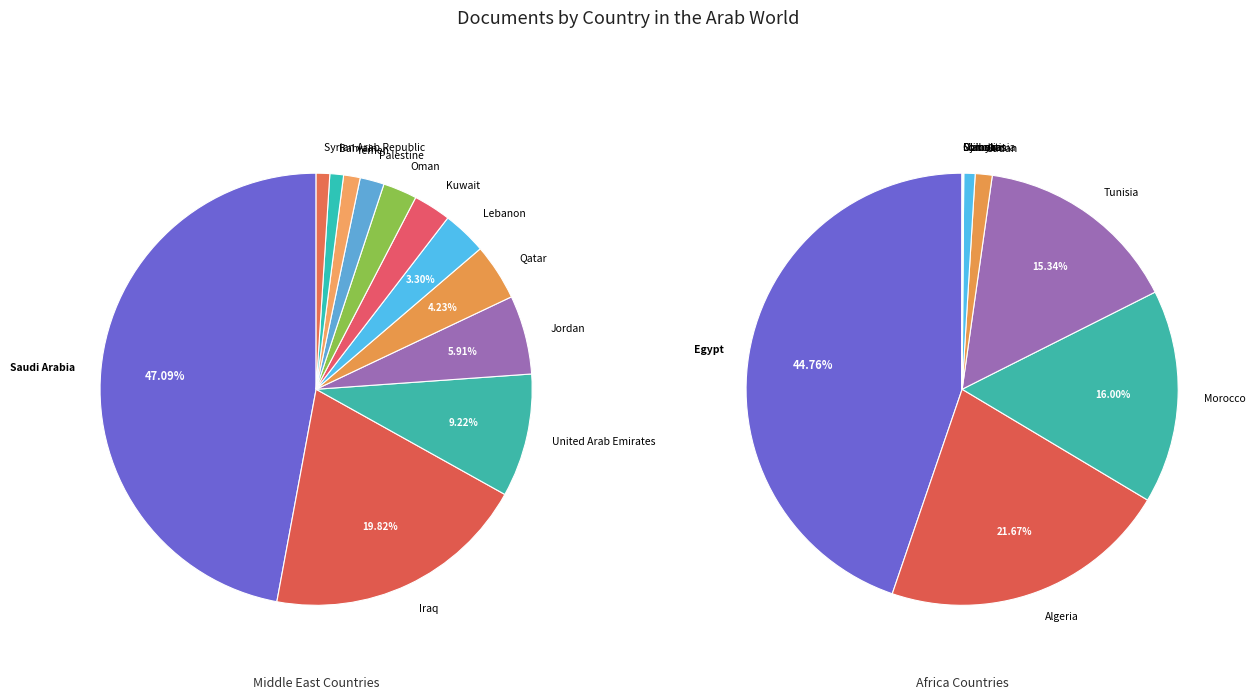

Is the sum of Oman and Algeria greater than half?

No